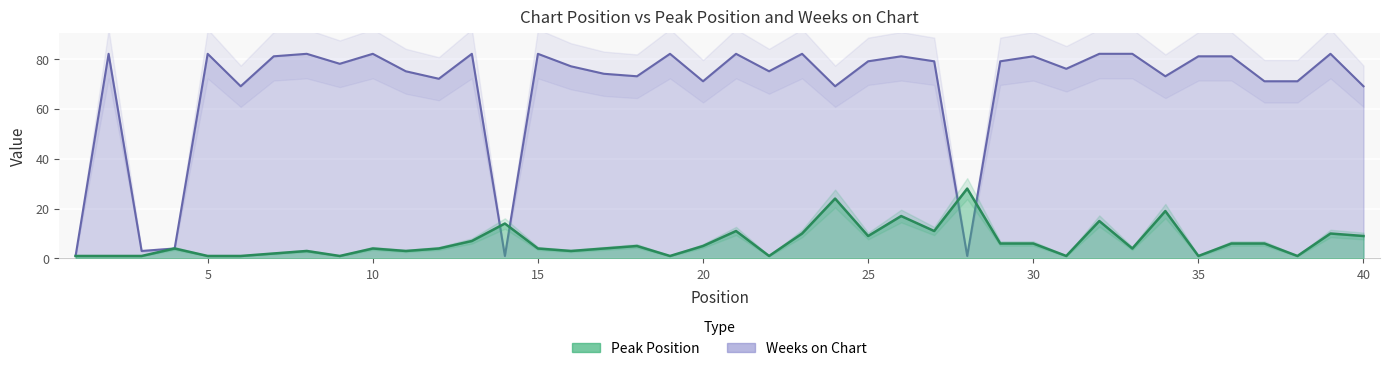

The value of Weeks on Chart at 20 is 71. True or false?

True